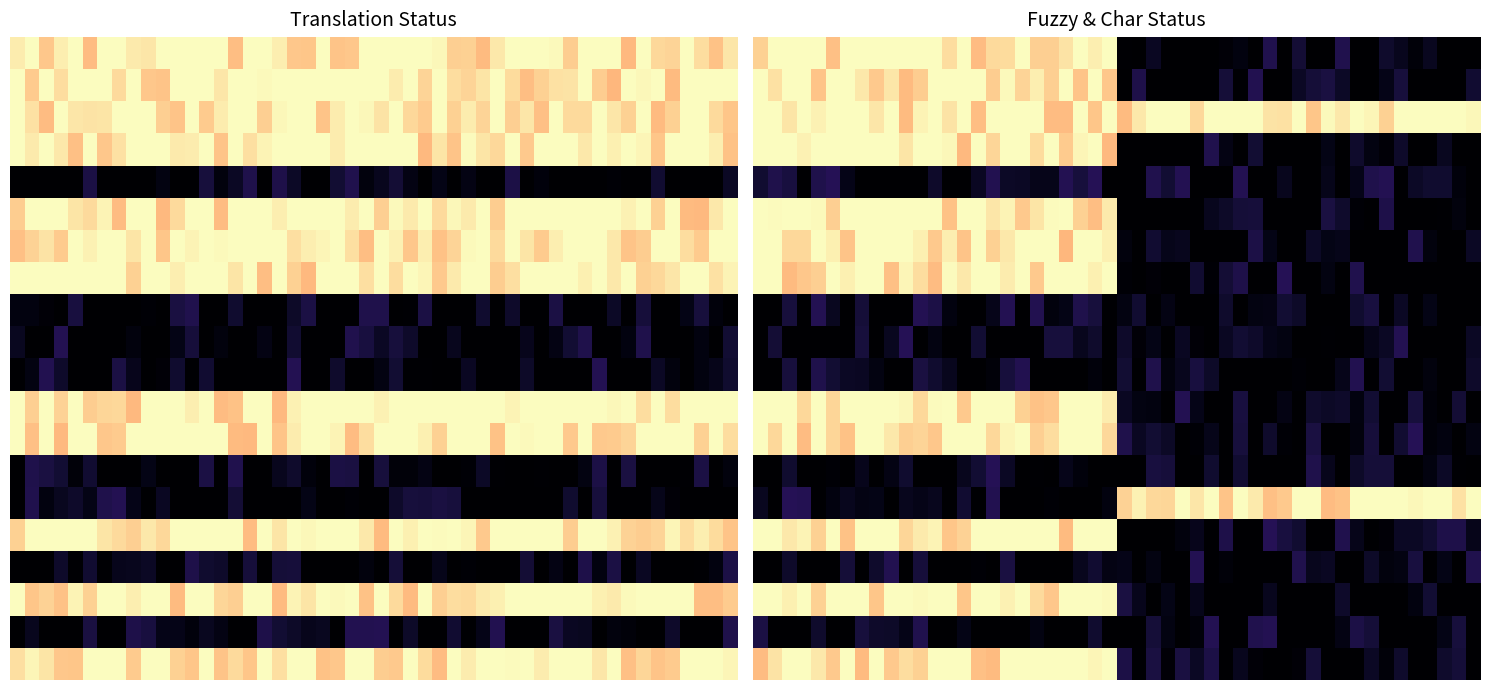

Between translated_percent and translated_chars_percent, which is larger?

translated_percent